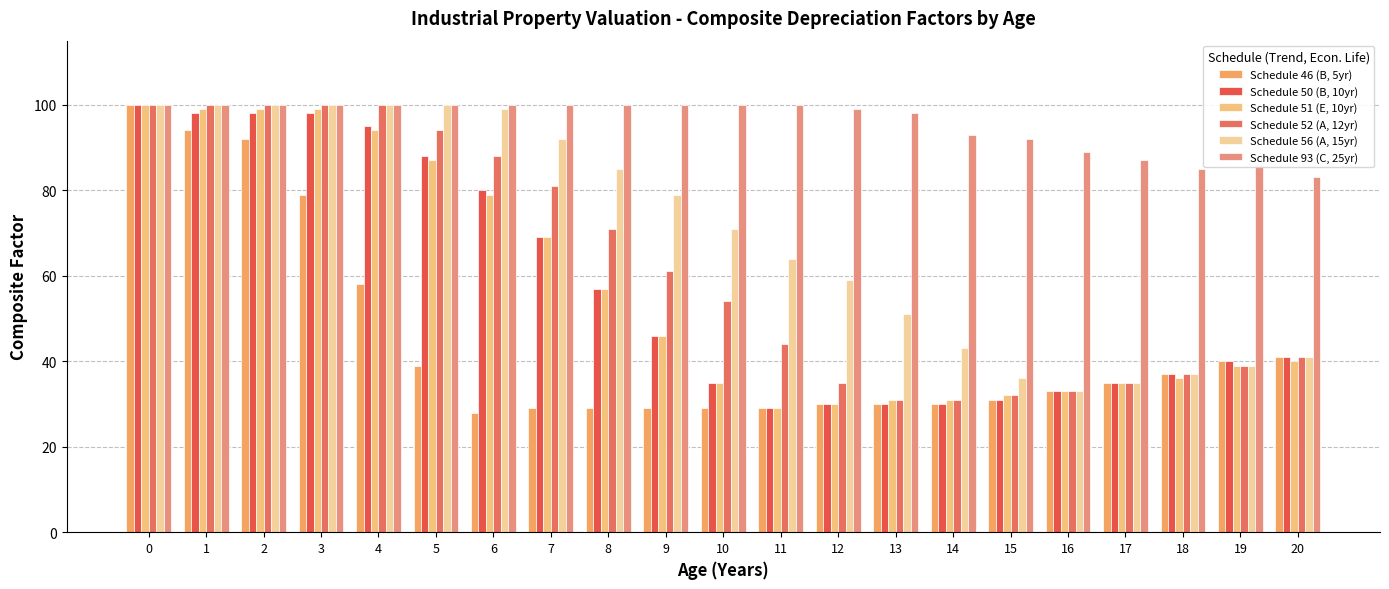

Read the Schedule 52 (A, 12yr) value at 16.

33